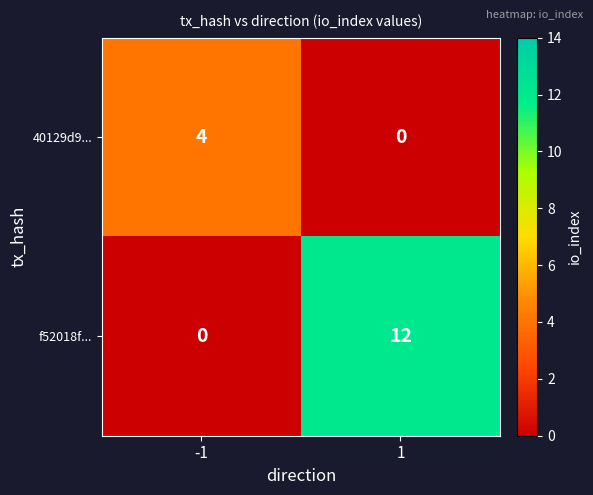

What is the greatest value displayed?

12